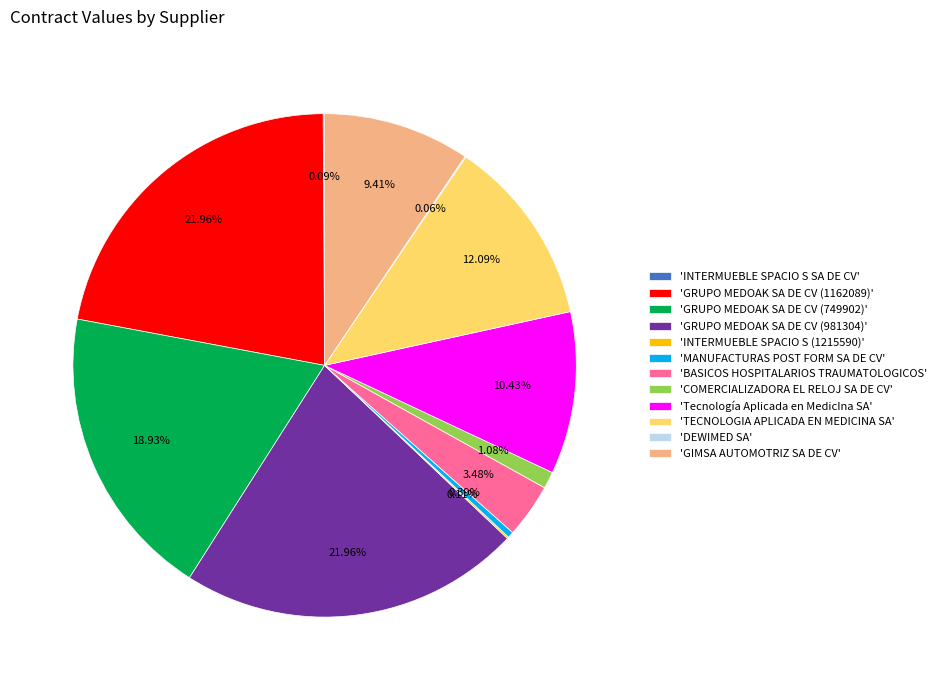

Does any single category account for the majority?

No